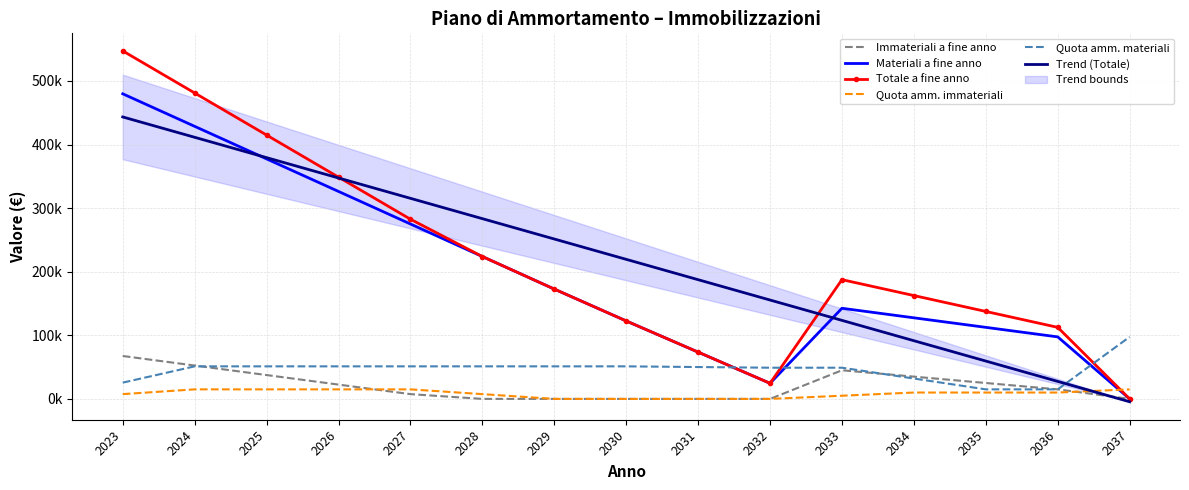

Reading right to left, what are all the values shown in this chart?

Immateriali a fine anno: 0.0	15000.0	25000.0	35000.0	45000.0	0.0	0.0	0.0	0.0	0.0	7495.9	22487.7	37479.5	52471.3	67463.1
Materiali a fine anno: 0.0	97500.0	112500.0	127500.0	142500.0	24517.0	73551.1	122585.1	172690.6	223867.5	275044.4	326221.3	377398.2	428575.1	479752.0
Totale a fine anno: 0.0	112500.0	137500.0	162500.0	187500.0	24517.0	73551.1	122585.1	172690.6	223867.5	282540.3	348709.0	414877.7	481046.4	547215.1
Quota amm. immateriali: 15000.0	10000.0	10000.0	10000.0	5000.0	0.0	0.0	0.0	0.0	7495.9	14991.8	14991.8	14991.8	14991.8	7495.9
Quota amm. materiali: 97500.0	15000.0	15000.0	32017.0	49034.1	49034.1	50105.5	51176.9	51176.9	51176.9	51176.9	51176.9	51176.9	51176.9	25588.5
Trend (Totale): -4471.8	27515.6	59503.0	91490.4	123477.8	155465.2	187452.6	219440.0	251427.4	283414.8	315402.2	347389.6	379377.0	411364.4	443351.7